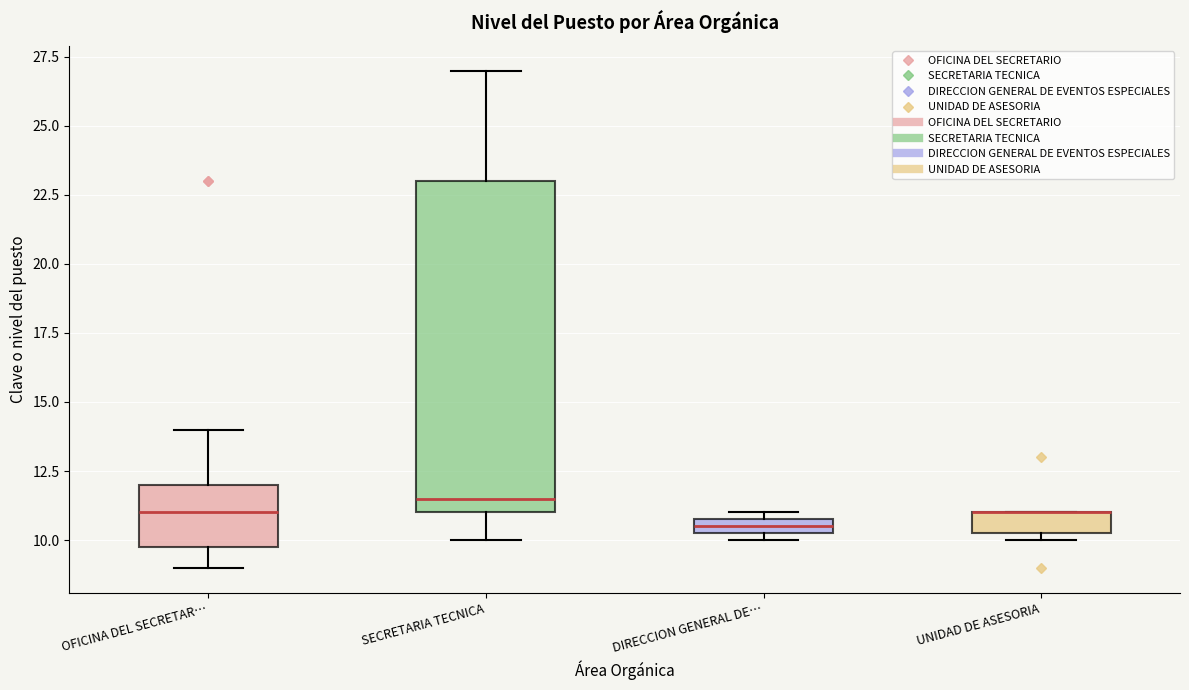

Comparing the boxes themselves (not the whiskers), which one is the tallest?

SECRETARIA TECNICA